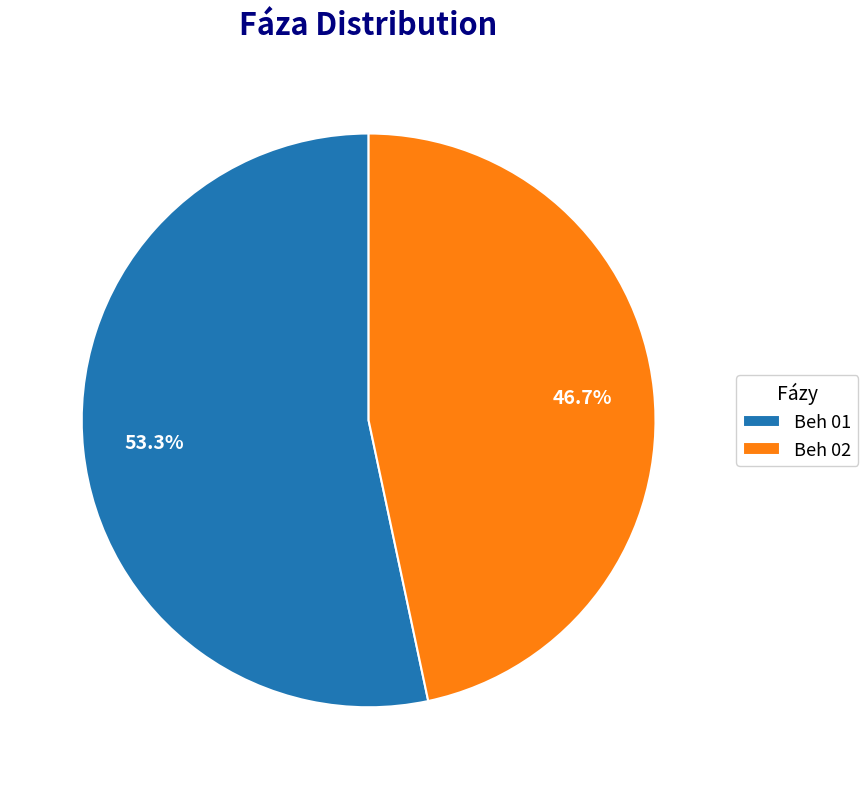

Which has a higher value, Beh 02 or Beh 01?

Beh 01